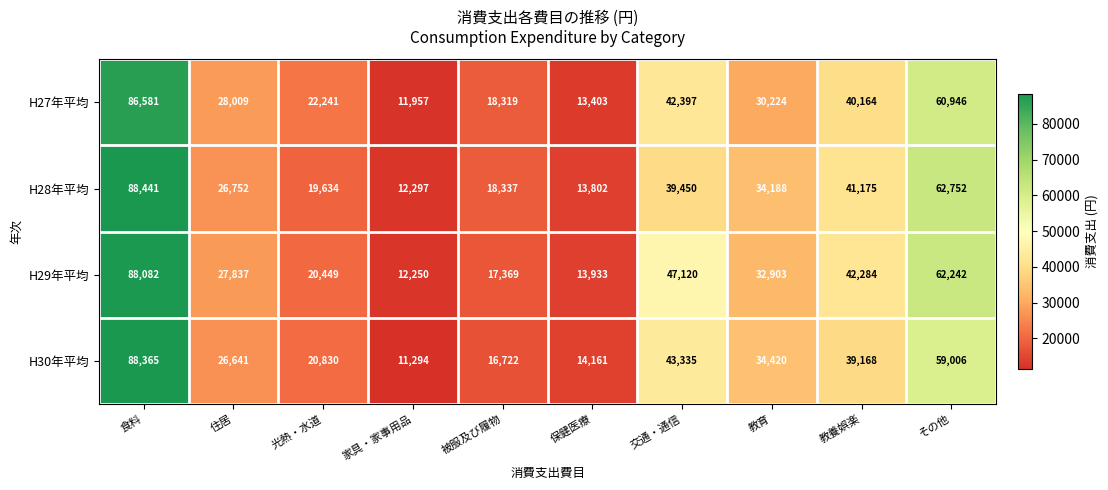

What is the average value of the H28年平均 series?

35683